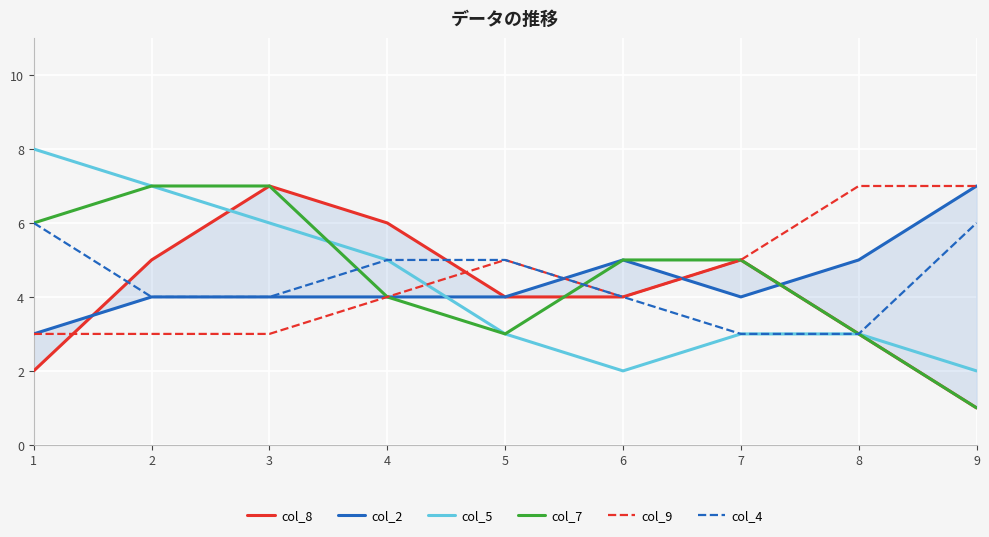

What is the value of the col_8 point at the 4th from the left?

6